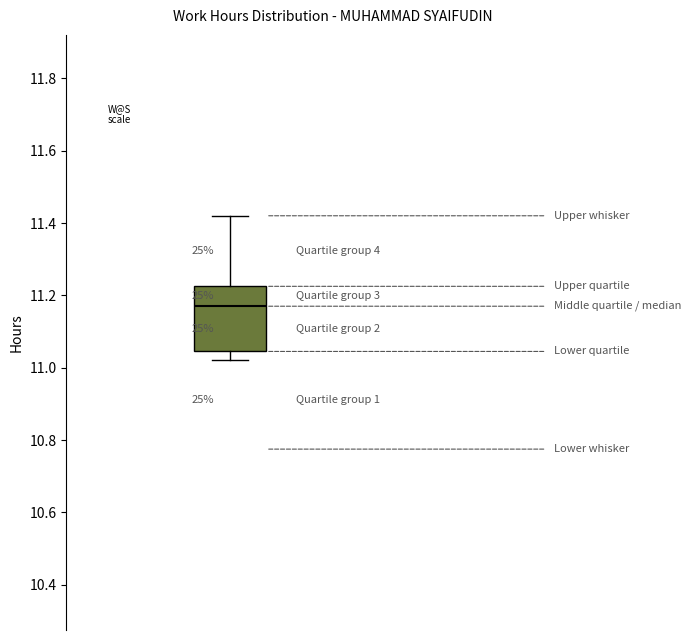

Read this box plot against the y-axis: the position of the median line, the range covered by the box, and the ends of both whiskers. The values are not printed on the chart, so give them approximately, as read against the axis.

median 11.18, box 11.04 to 11.22, whiskers 11.02 to 11.42